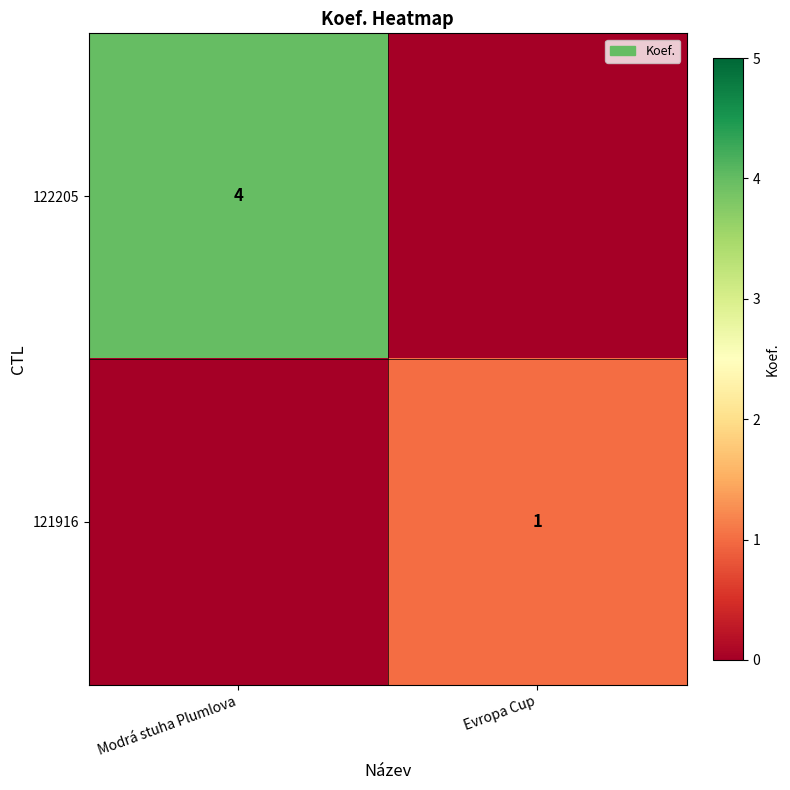

True or false: 122205 has a value of 7 at Modrá stuha Plumlova.

False